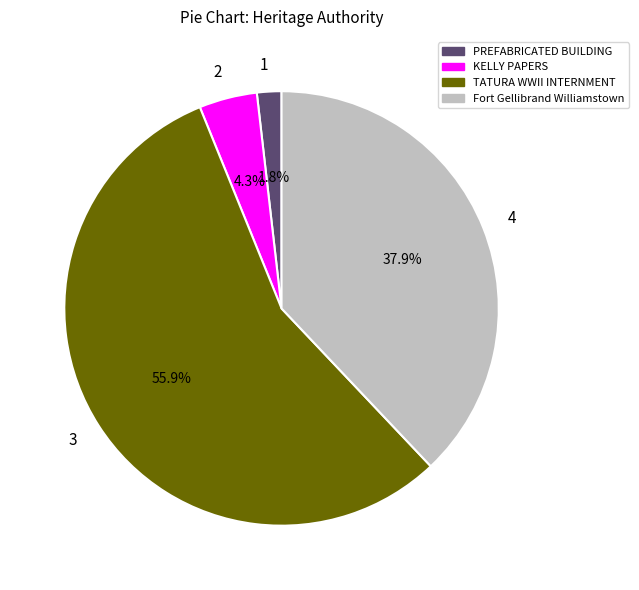

Rank the categories by value from highest to lowest.

3, 4, 2, 1